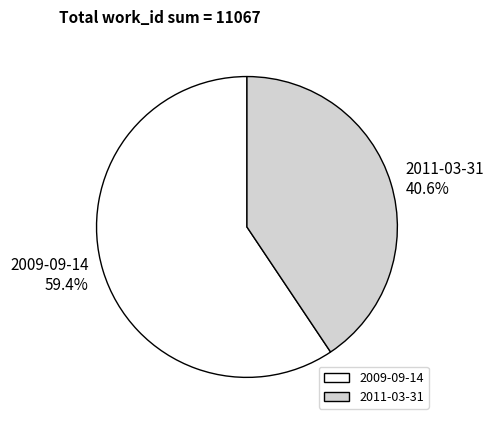

Does 2011-03-31 represent more than half of the total?

No